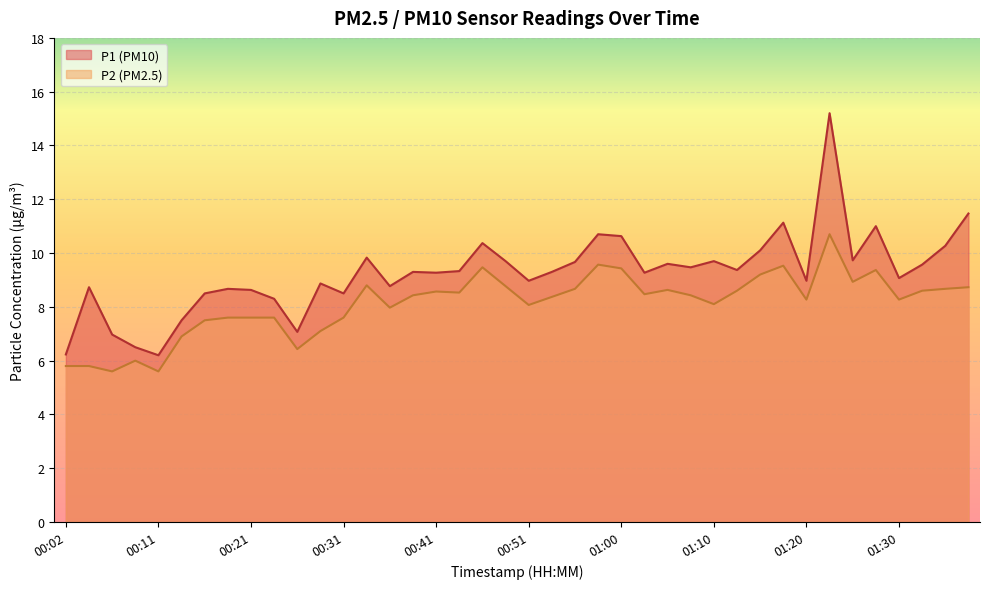

Which series has the largest total across all categories?

P1 (PM10)